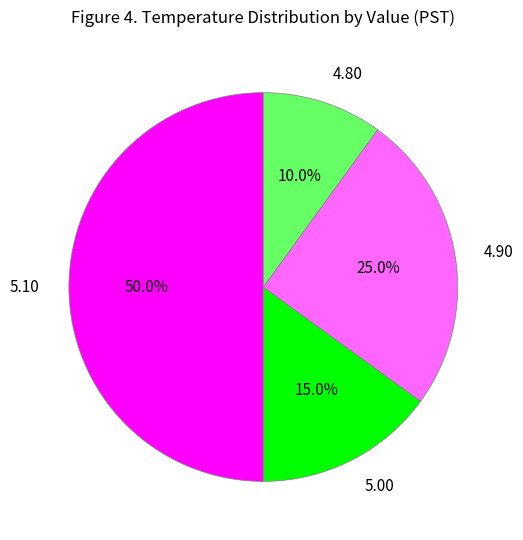

Does 4.80 represent more than half of the total?

No